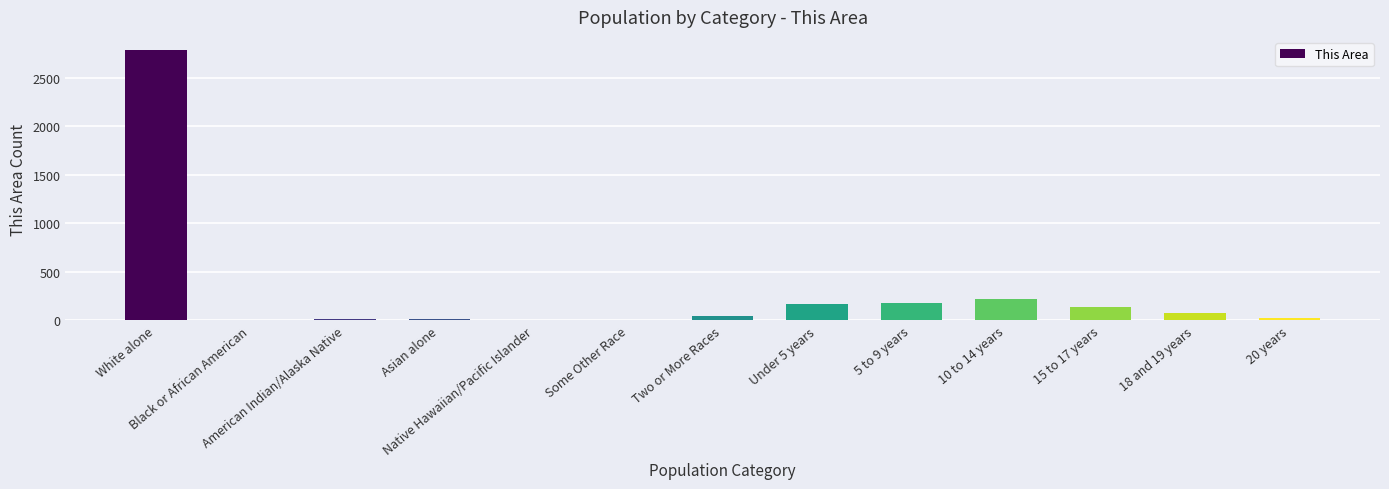

What is the maximum value shown in the chart?

2783